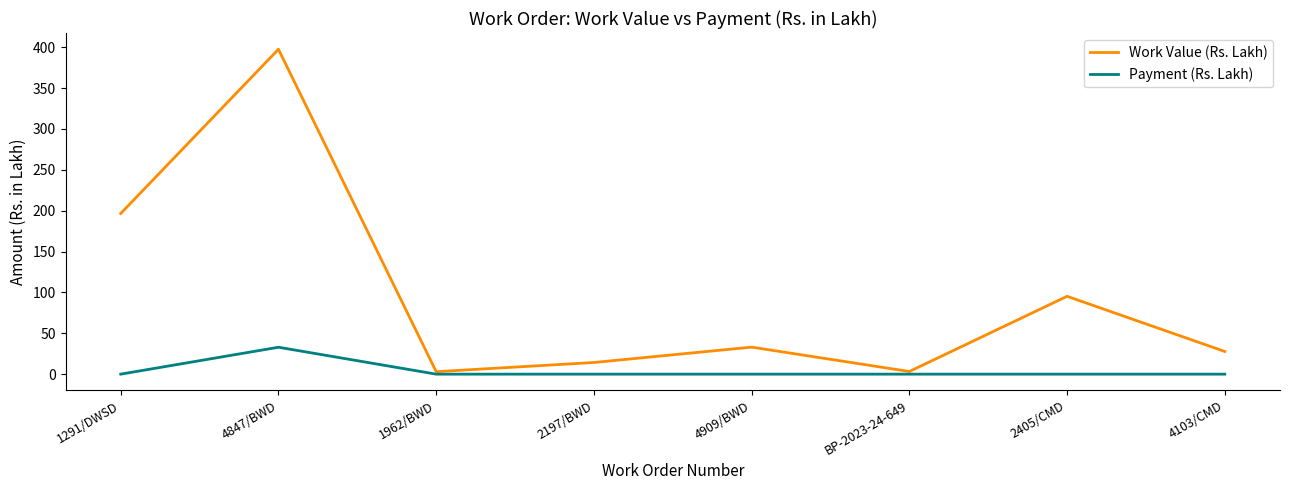

At how many categories does at least one series exceed 139?

2